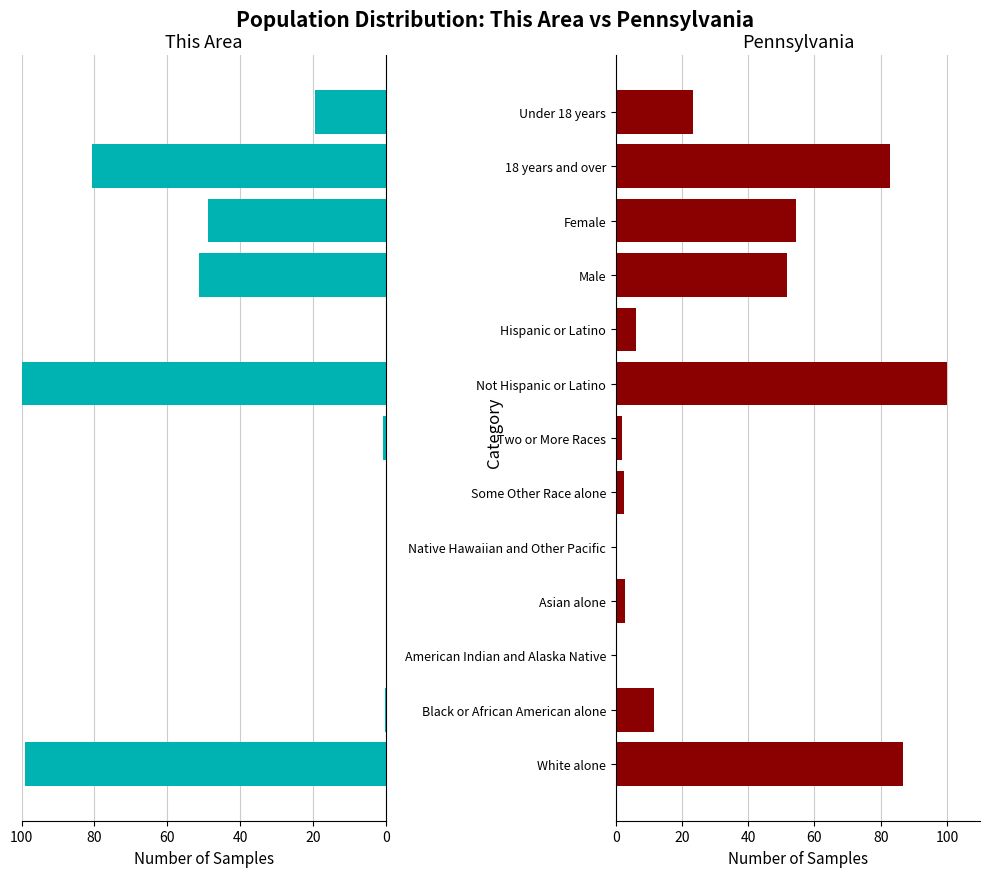

How many values in the This Area series exceed 0?

10